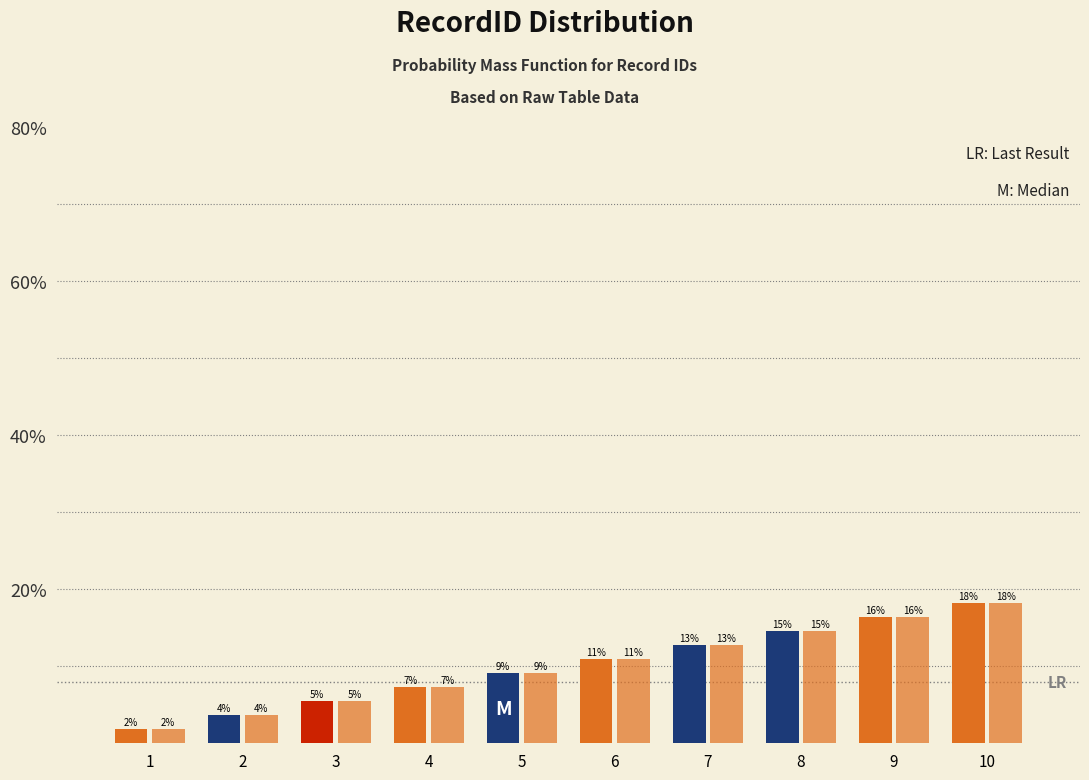

What is the average value of the _layout_data_0_value series?

10.0